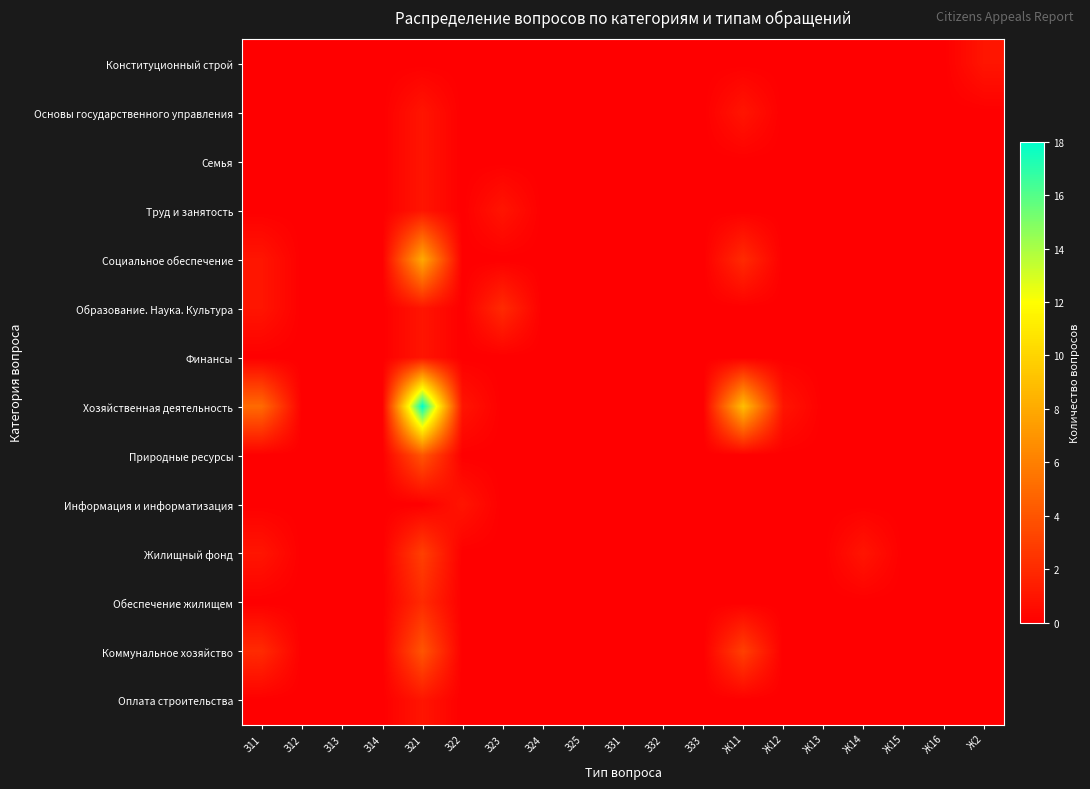

Which has a higher value, Ж13 or З32?

Ж13